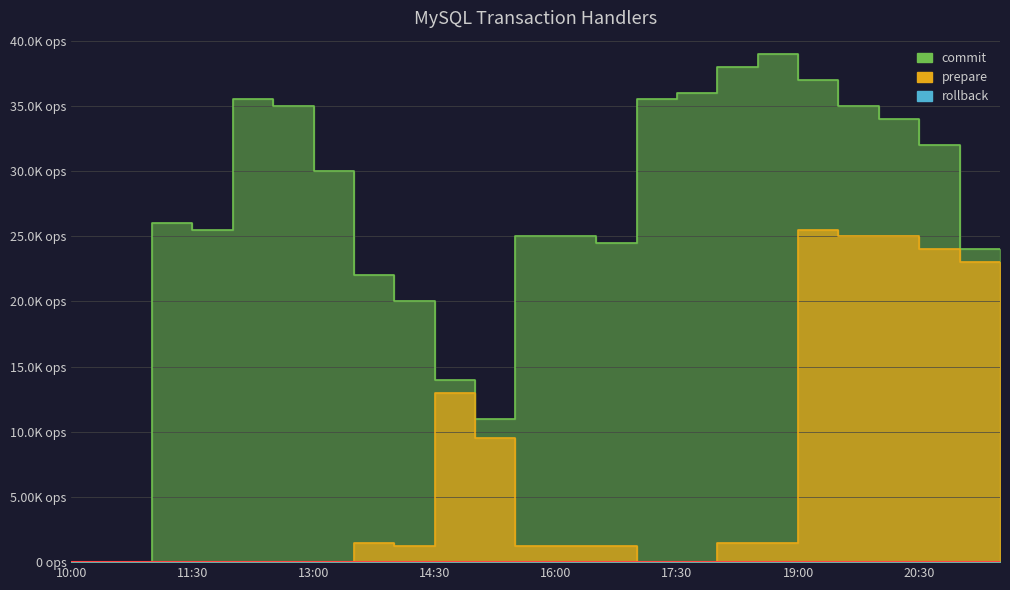

True or false: prepare has more than 2 points higher than both neighbors.

True